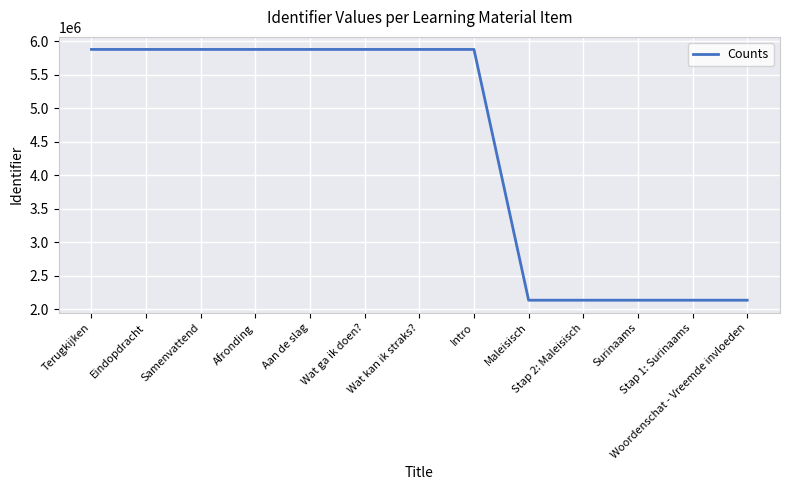

How many lines are shown in the chart?

1